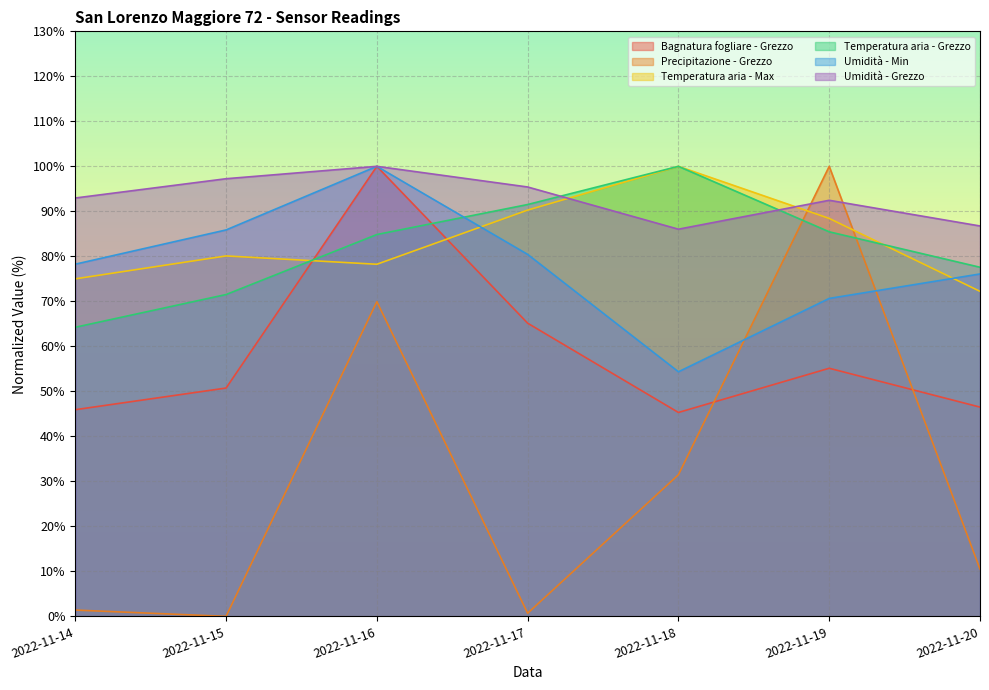

At which category is the sum across all series the highest?

2022-11-16